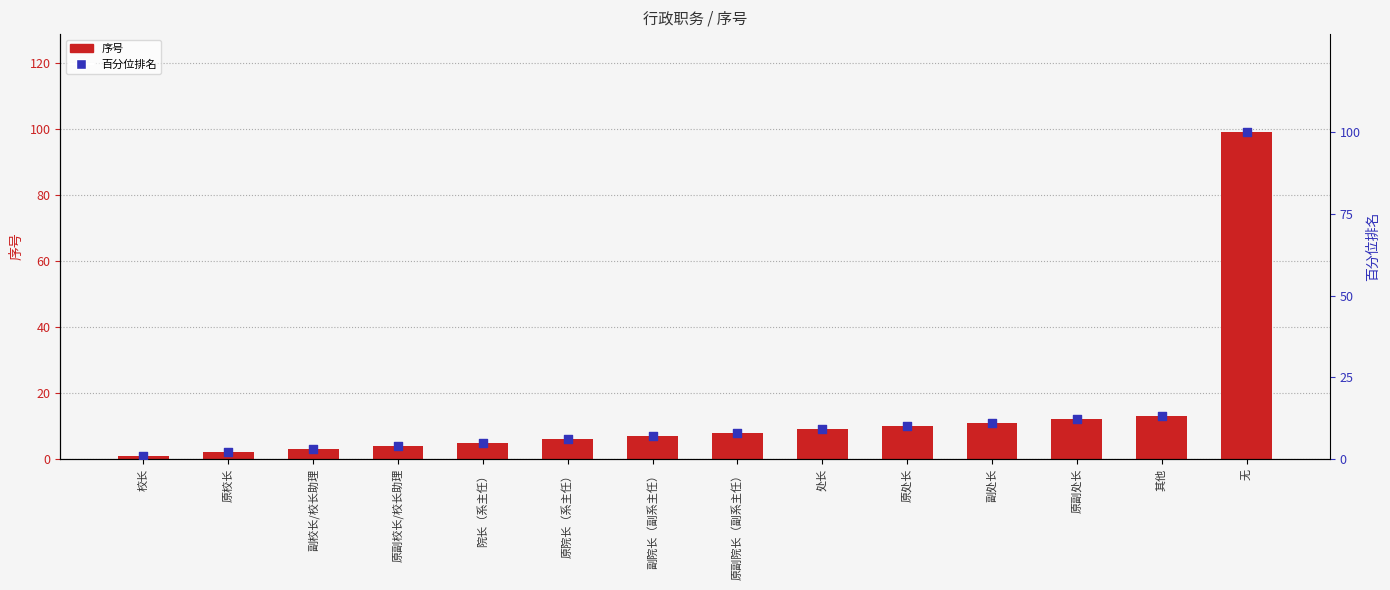

Which series has the largest total across all categories?

百分位排名